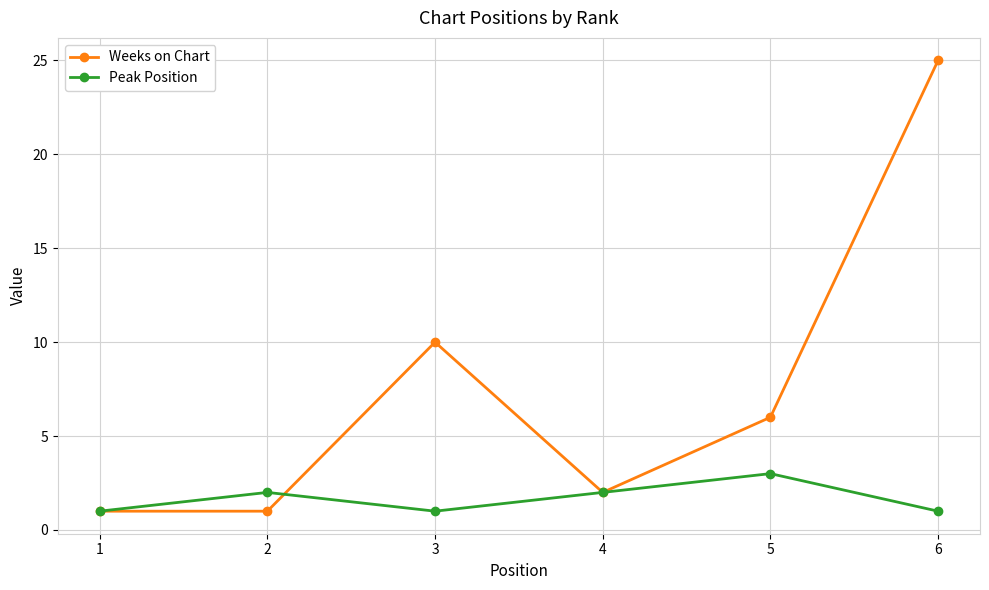

Rank the series by their average value, from highest to lowest.

Weeks on Chart, Peak Position